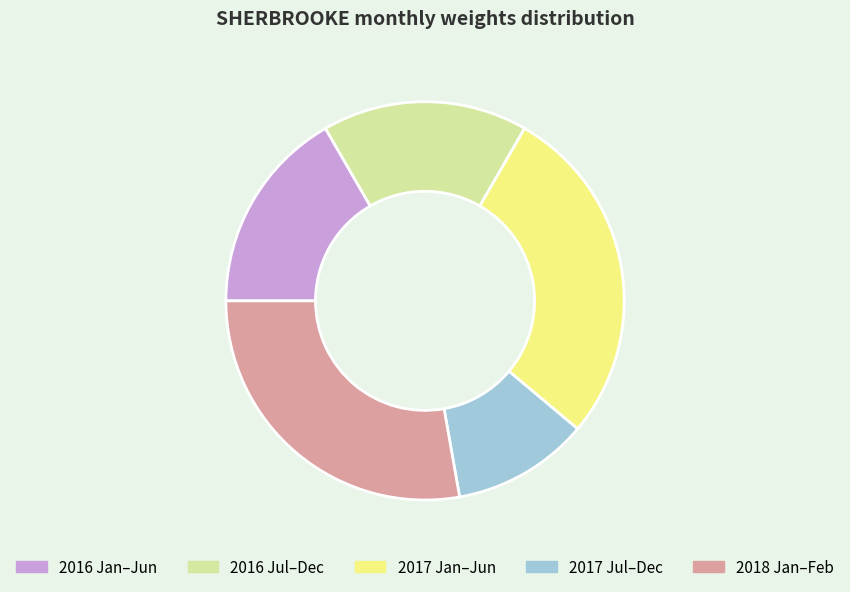

Does 2016 Jul–Dec account for over 50% of the chart?

No